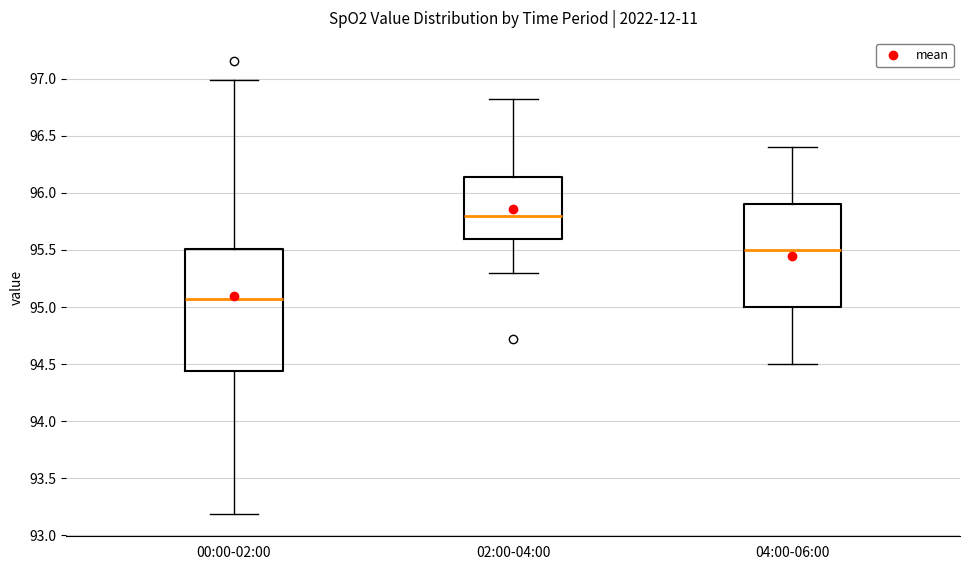

Reading left to right, transcribe this box plot: for each box, give where its median line is, the range the box spans, and where its two whiskers end, as read against the y-axis. The values are not printed on the chart, so give them approximately, as read against the axis.

00:00-02:00: median 95.05, box 94.45 to 95.50, whiskers 93.20 to 97.00
02:00-04:00: median 95.80, box 95.60 to 96.15, whiskers 95.30 to 96.80
04:00-06:00: median 95.50, box 95.00 to 95.90, whiskers 94.50 to 96.40